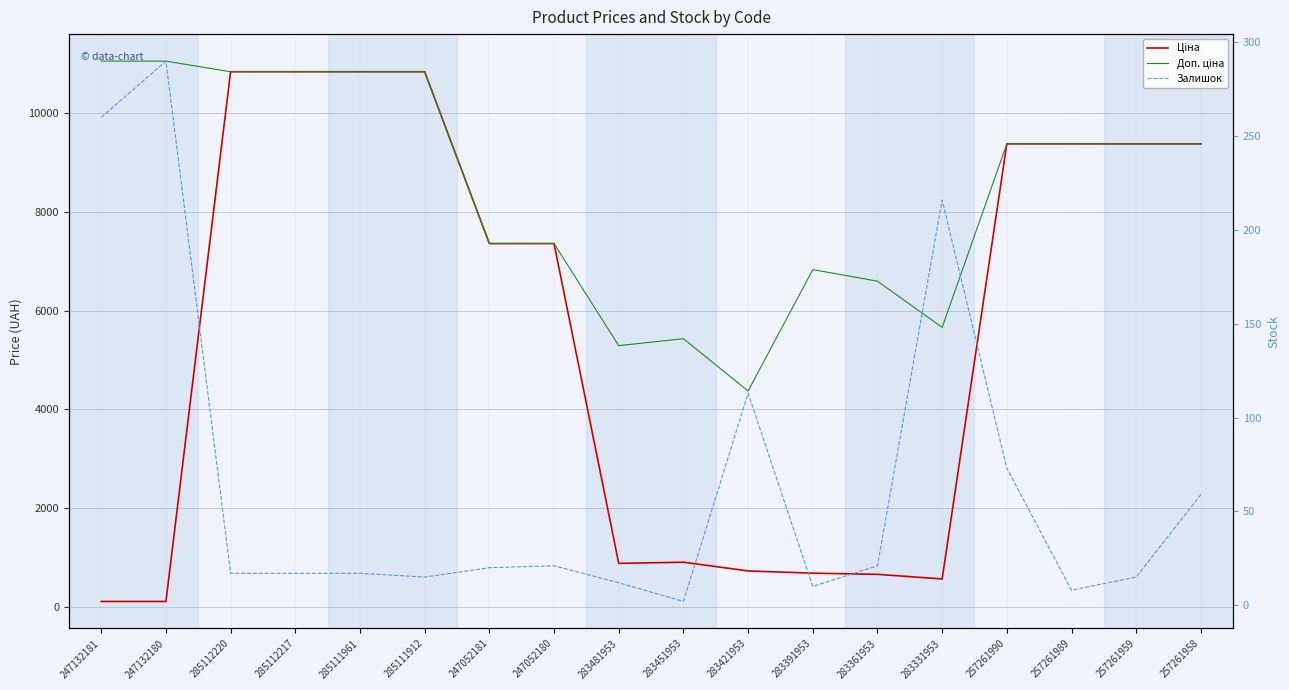

What is the label of the 6th point from the right?

283361953